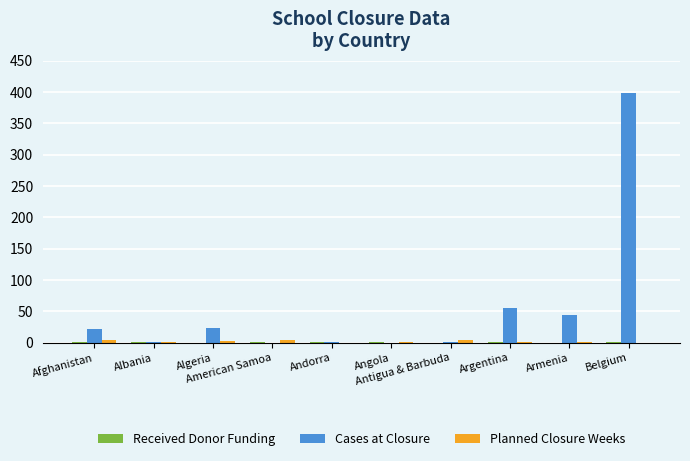

How many series are shown in this chart?

3